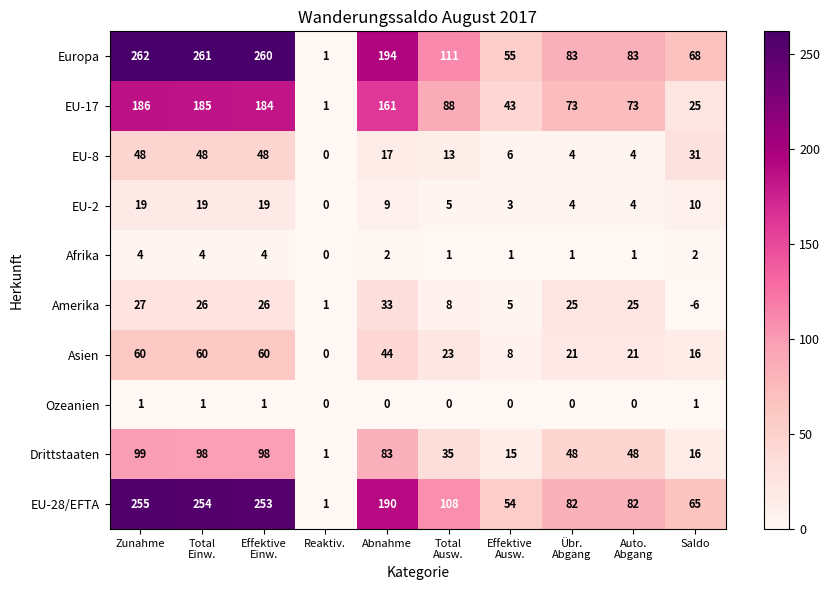

How many data points does each series have?

10